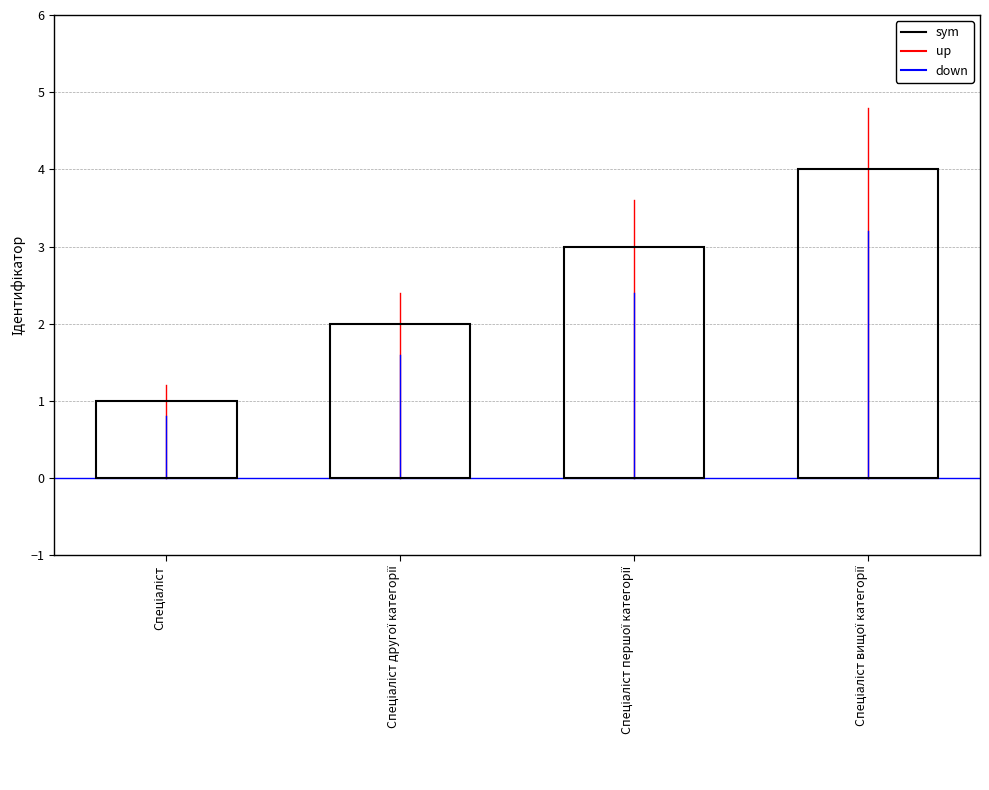

What is the sum of all values?

10